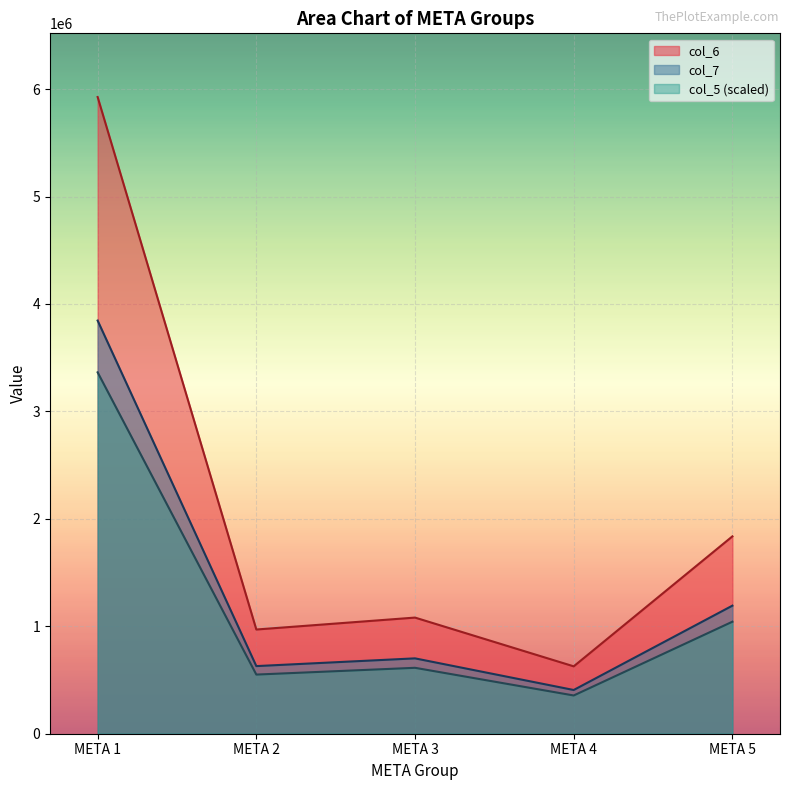

Which series has the largest total across all categories?

col_6